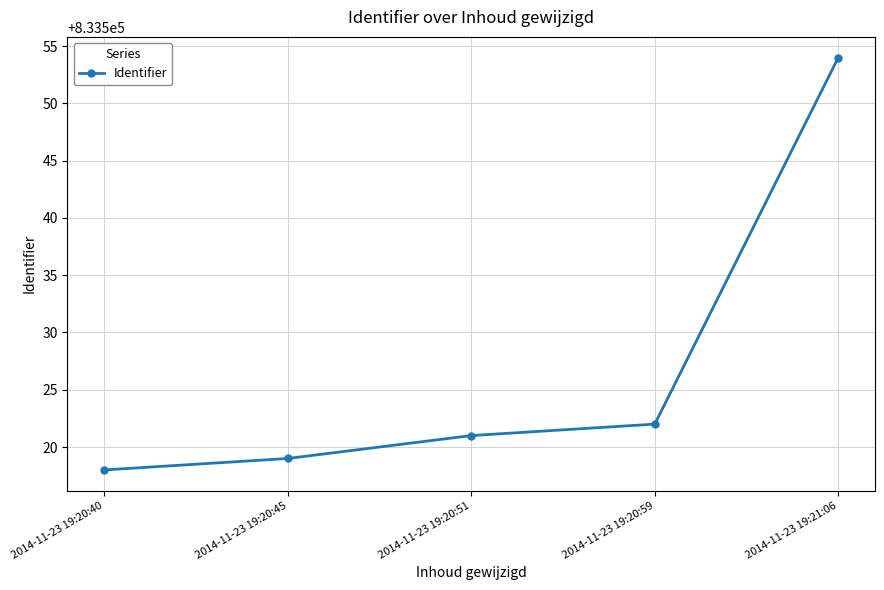

What is the change in value from 2014-11-23 19:20:51 to 2014-11-23 19:21:06?

+33